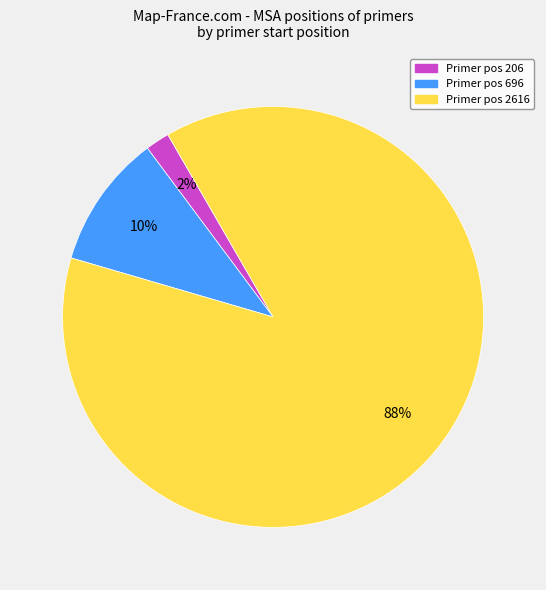

Is there a majority slice in this chart?

Yes